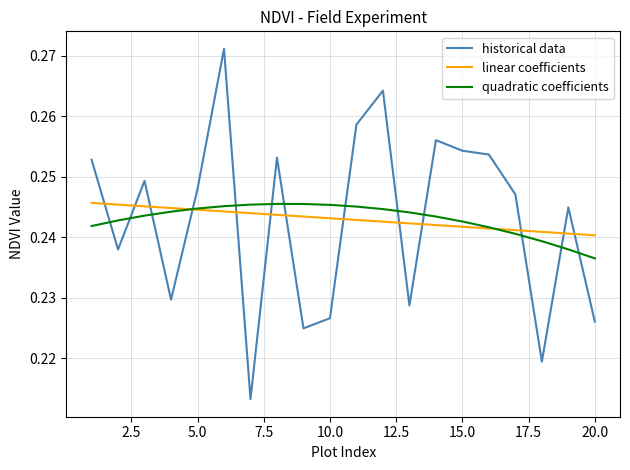

How many interior local peaks does the historical data series have?

6